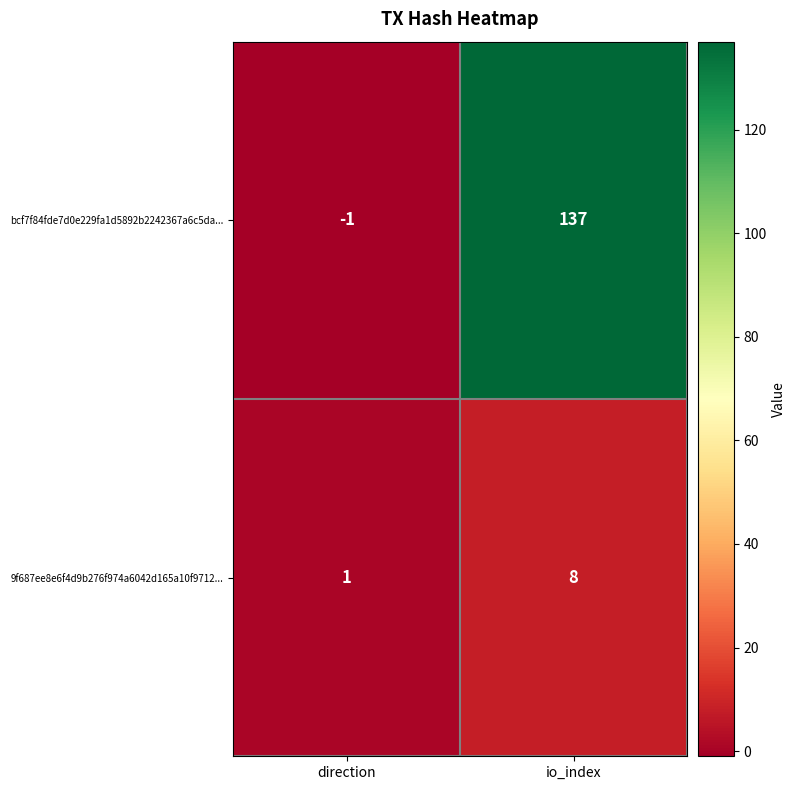

What is the spread (max minus min) of values at io_index?

129